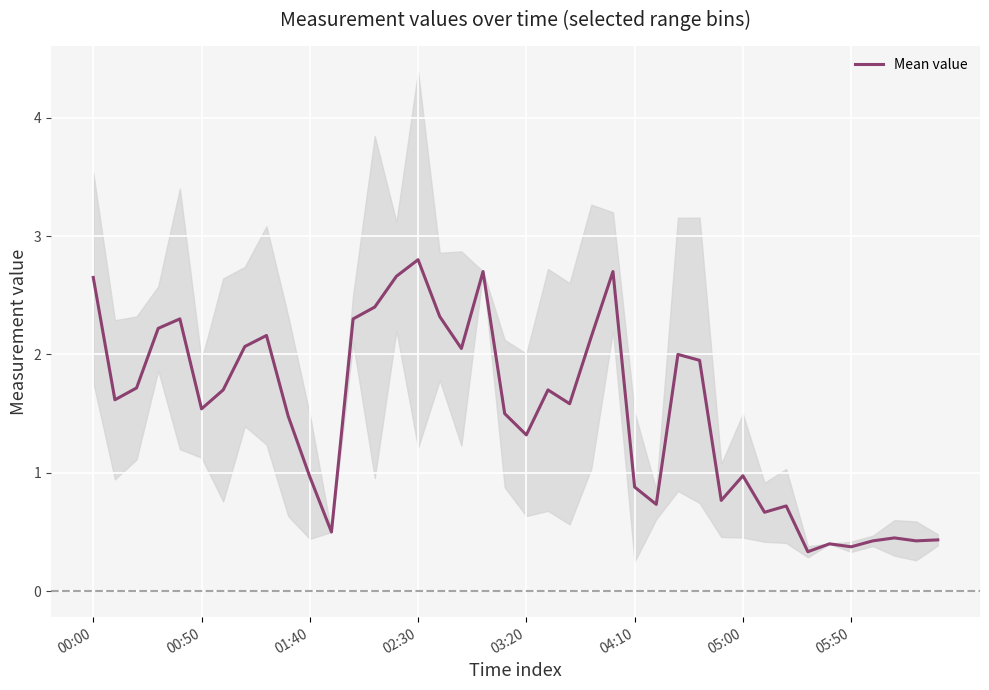

Does the chart display data point markers on the line(s)?

No